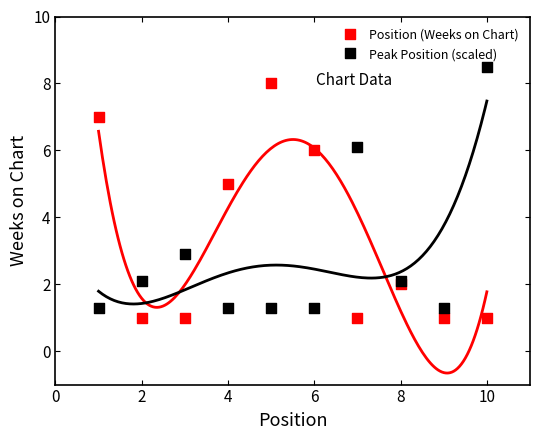

What is the X range (max minus min) for the scatter plot?

9.0